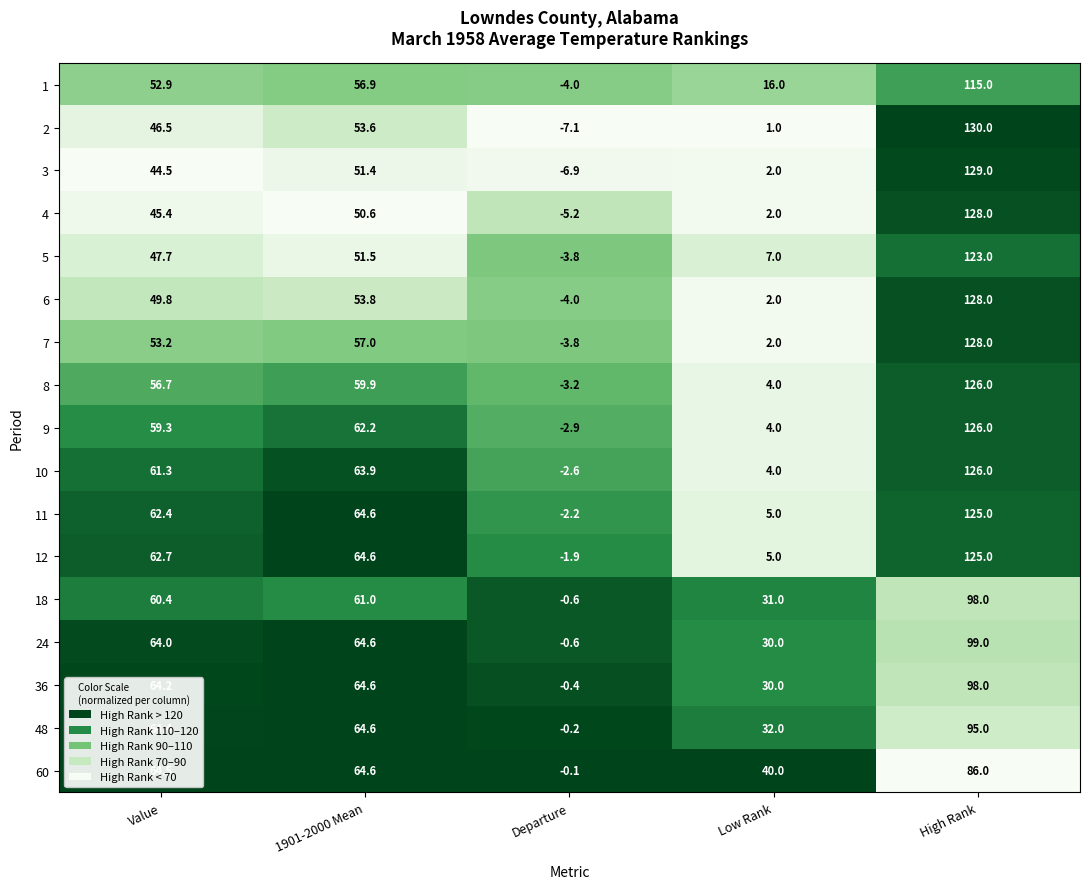

True or false: 60 has a value of 64.6 at 1901-2000 Mean.

True